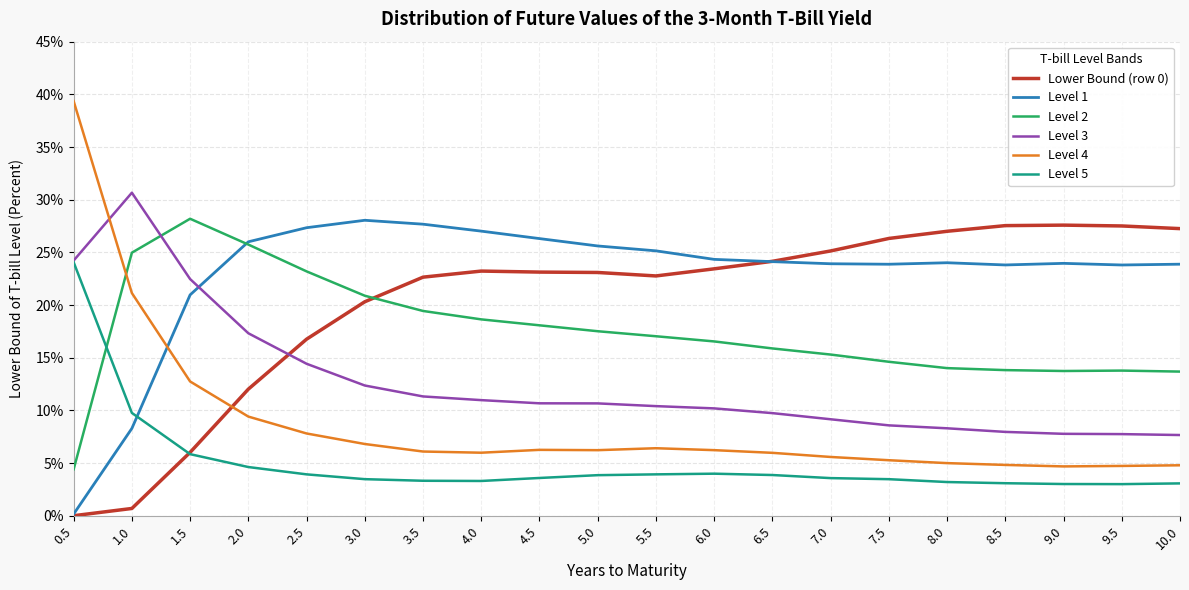

True or false: Level 3 has a value of 7.8 at 9.0.

True